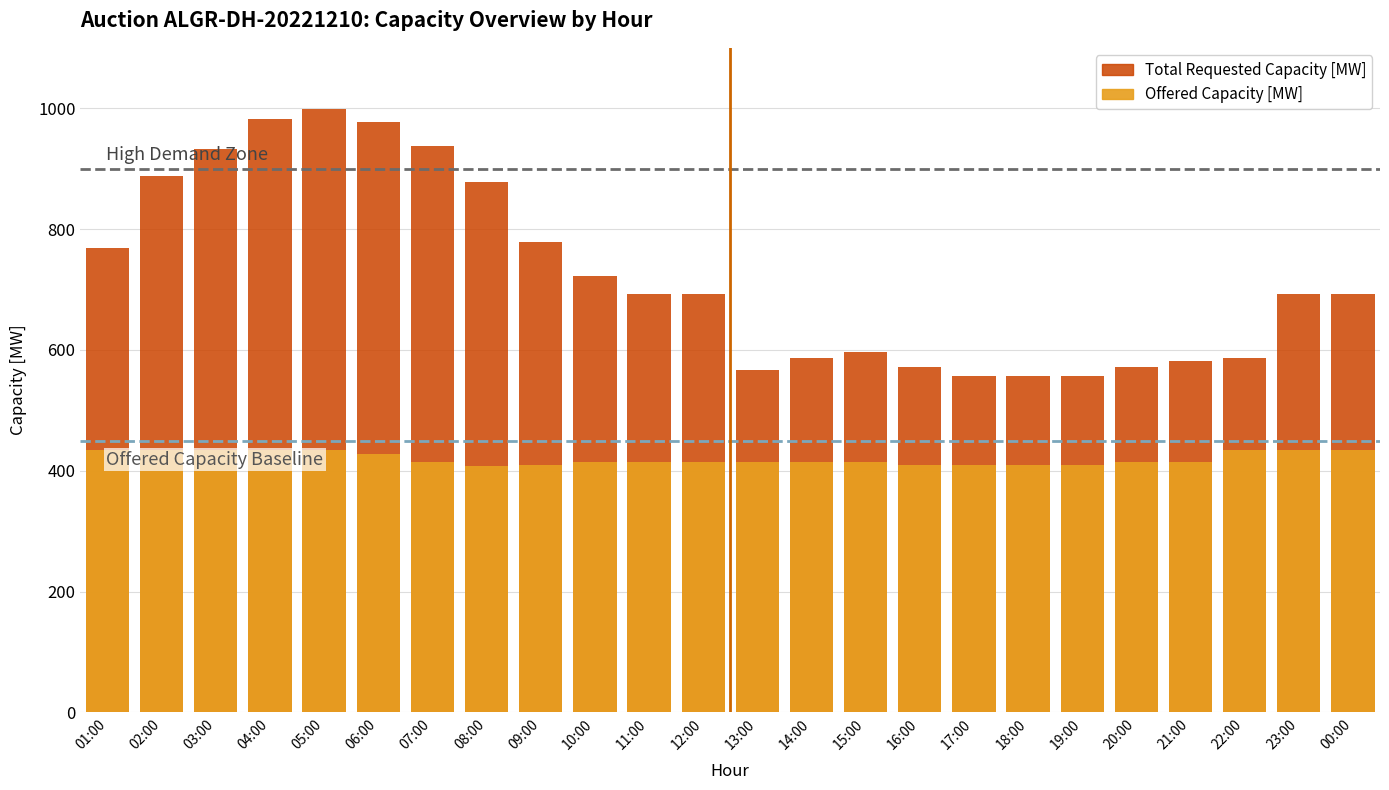

Reading right to left, transcribe all the data shown in this chart.

Total Requested Capacity [MW]: 00:00=693	23:00=693	22:00=587	21:00=582	20:00=572	19:00=557	18:00=557	17:00=557	16:00=572	15:00=597	14:00=587	13:00=567	12:00=693	11:00=693	10:00=723	09:00=778	08:00=878	07:00=938	06:00=978	05:00=998	04:00=983	03:00=933	02:00=888	01:00=769
Offered Capacity [MW]: 00:00=434	23:00=434	22:00=434	21:00=414	20:00=414	19:00=409	18:00=409	17:00=409	16:00=409	15:00=415	14:00=415	13:00=415	12:00=415	11:00=415	10:00=415	09:00=409	08:00=408	07:00=414	06:00=428	05:00=434	04:00=434	03:00=434	02:00=434	01:00=434